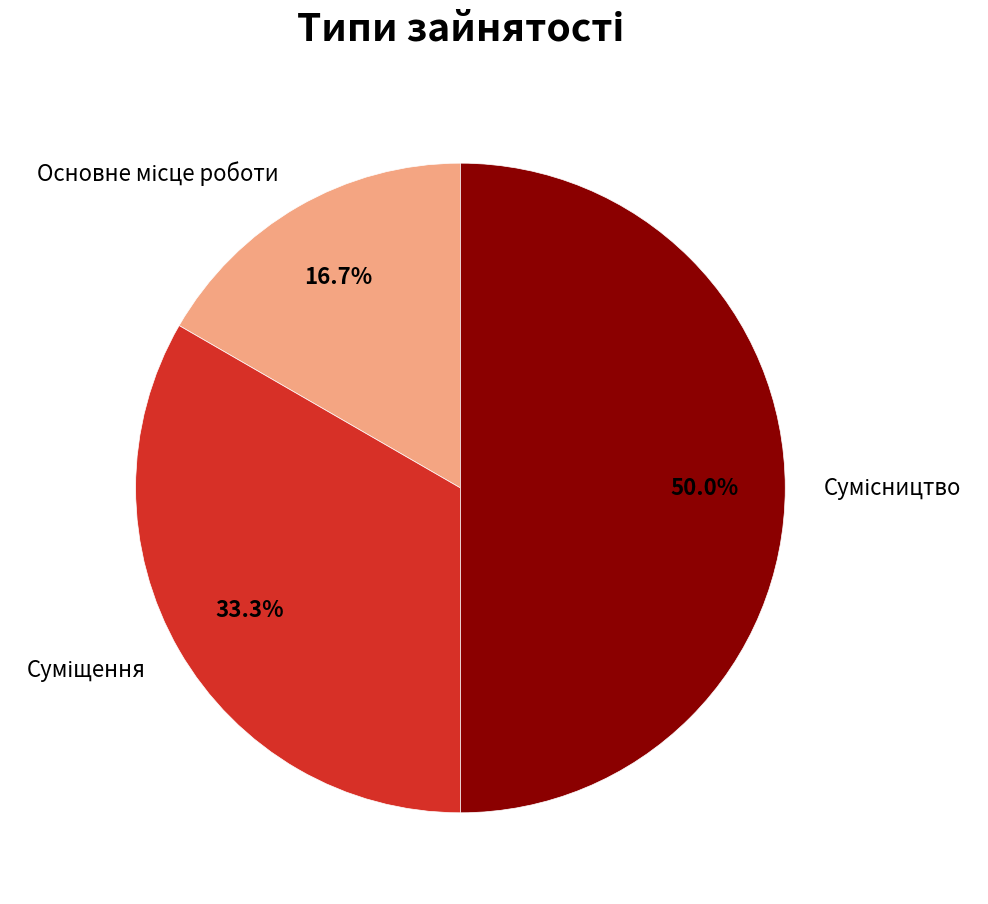

Count the number of slices in the pie.

3